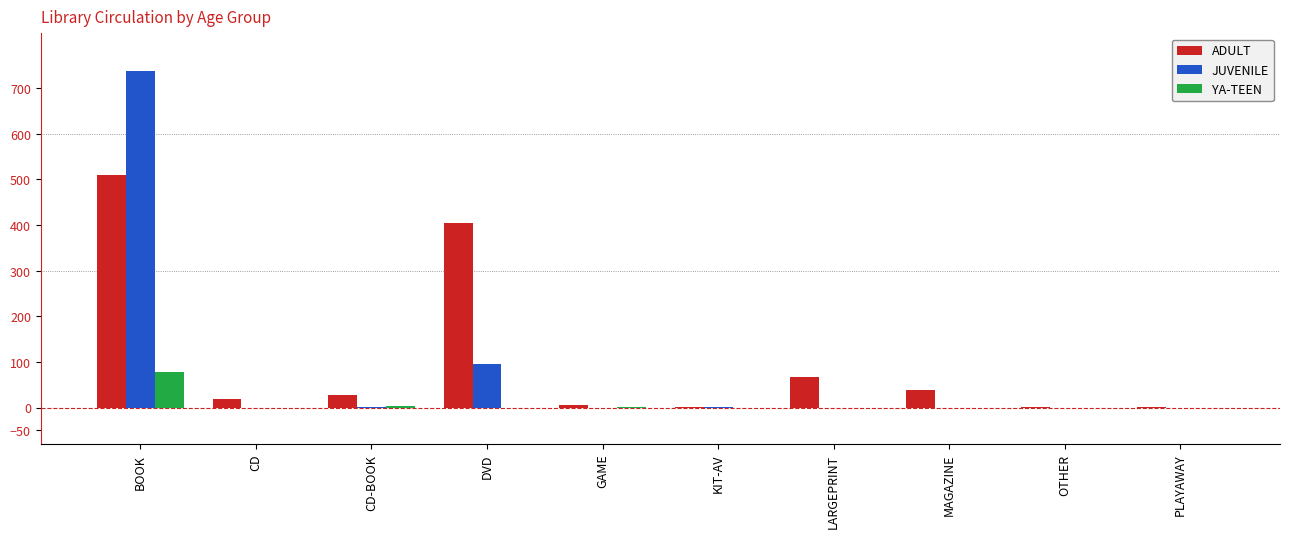

What is the sum of all ADULT values?

1073